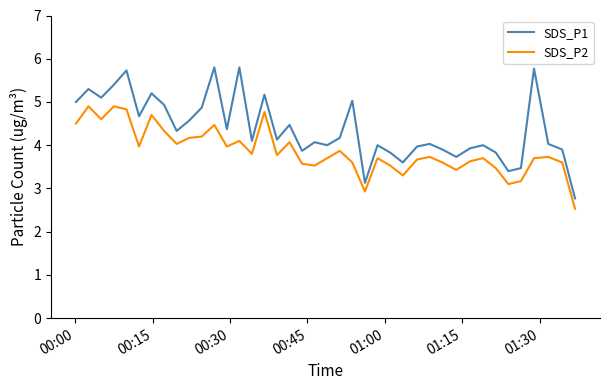

Which series has the largest total across all categories?

SDS_P1